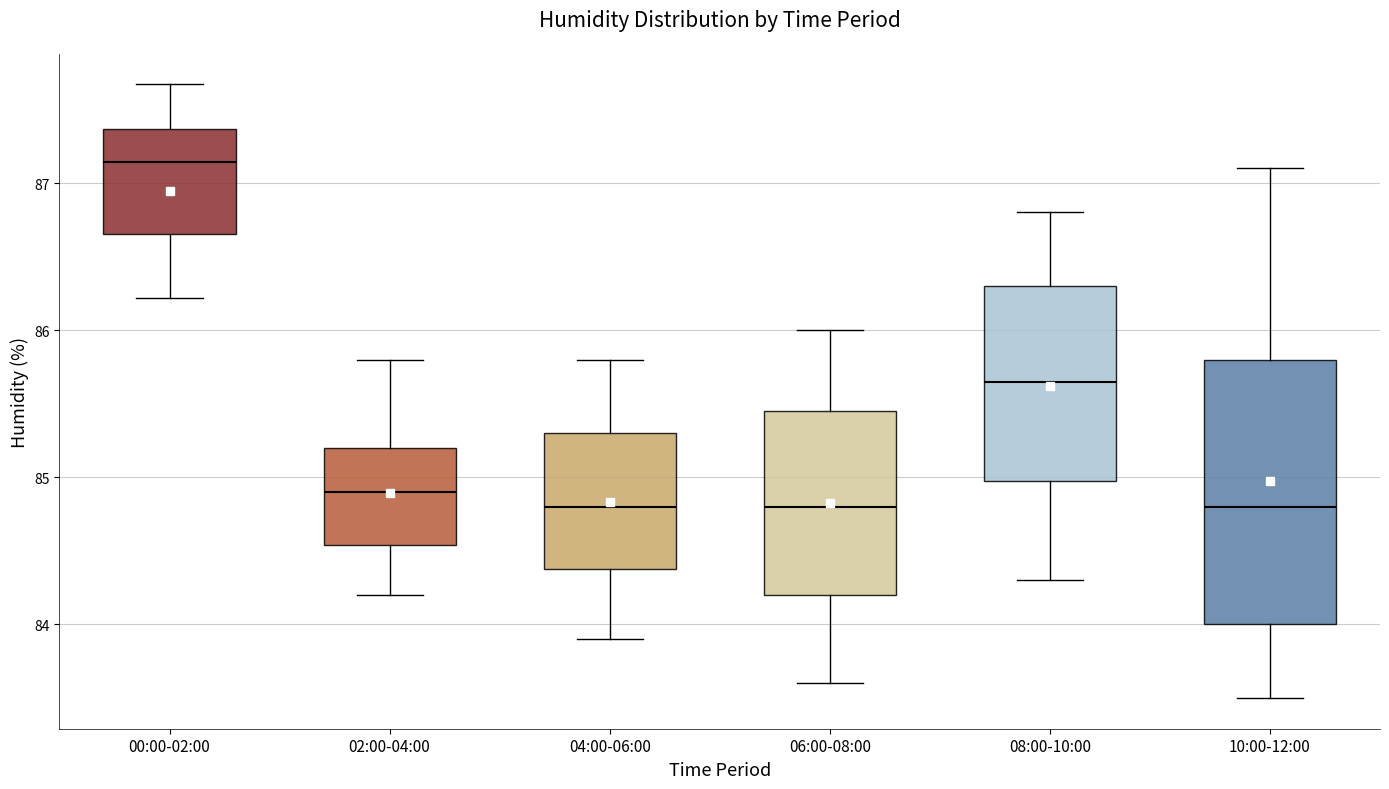

Reading left to right, read every box against the y-axis: the position of its median line, the range the box covers, and the ends of its whiskers. The values are not printed on the chart, so give them approximately, as read against the axis.

00:00-02:00: median 87.1, box 86.7 to 87.4, whiskers 86.2 to 87.7
02:00-04:00: median 84.9, box 84.5 to 85.2, whiskers 84.2 to 85.8
04:00-06:00: median 84.8, box 84.4 to 85.3, whiskers 83.9 to 85.8
06:00-08:00: median 84.8, box 84.2 to 85.5, whiskers 83.6 to 86.0
08:00-10:00: median 85.7, box 85.0 to 86.3, whiskers 84.3 to 86.8
10:00-12:00: median 84.8, box 84.0 to 85.8, whiskers 83.5 to 87.1